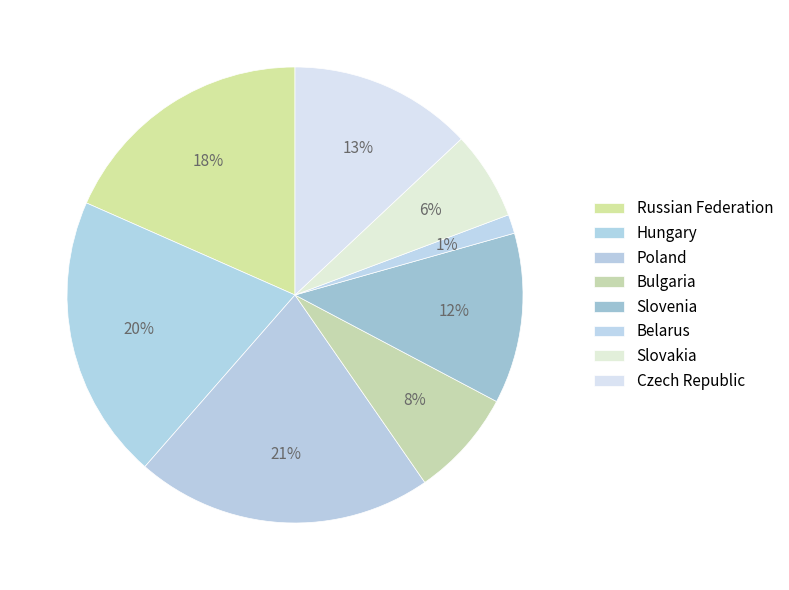

Is there a majority slice in this chart?

No